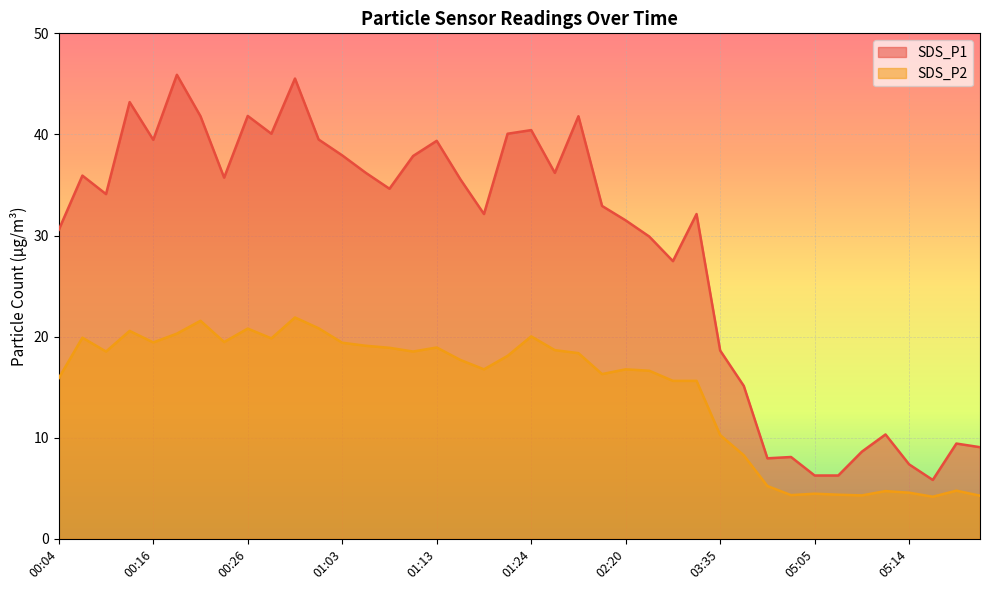

What is the difference between the SDS_P1 values at 01:52 and 05:17?

36.0